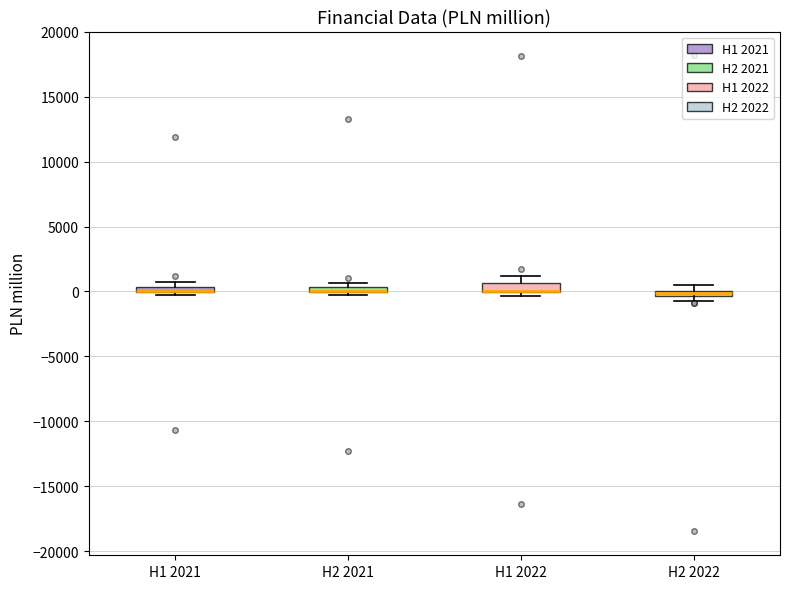

Where is the upper edge of the box for H1 2021 on the y-axis? The values are not printed on the chart, so give them approximately, as read against the axis.

500